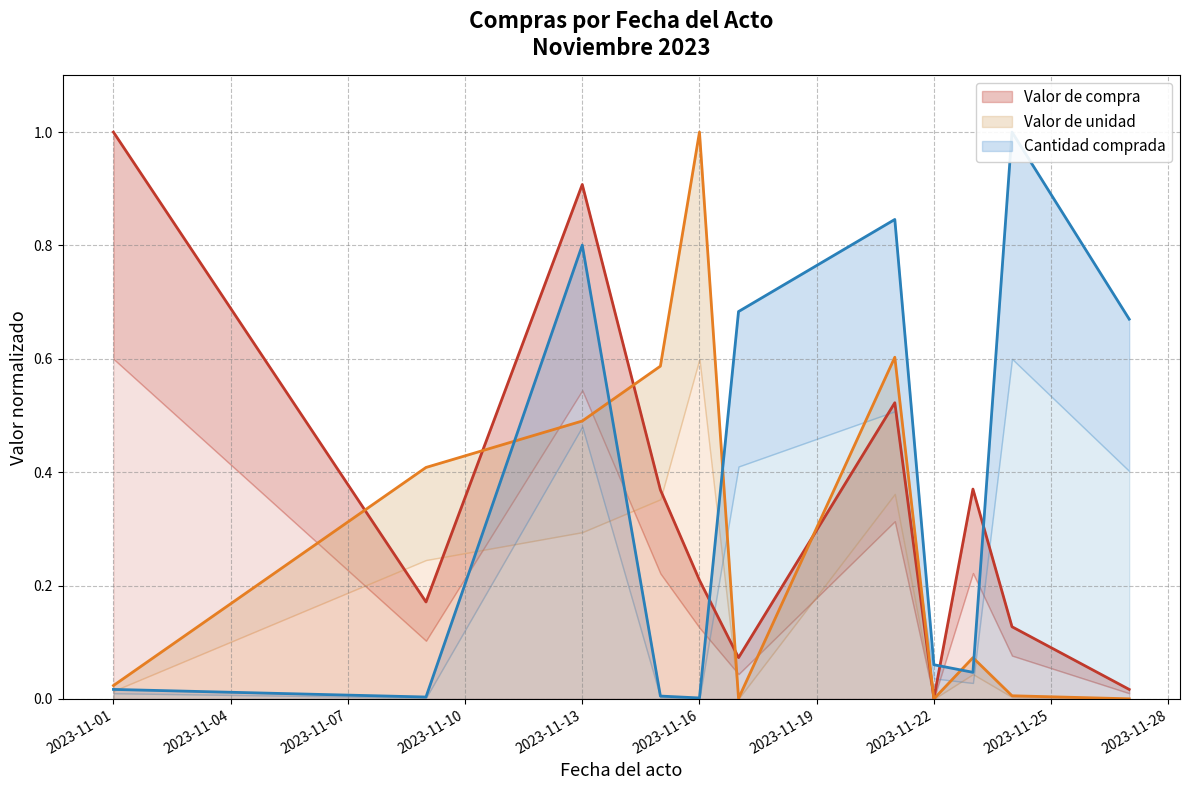

In Valor de compra, how many points are lower than both neighbors (excluding endpoints)?

3